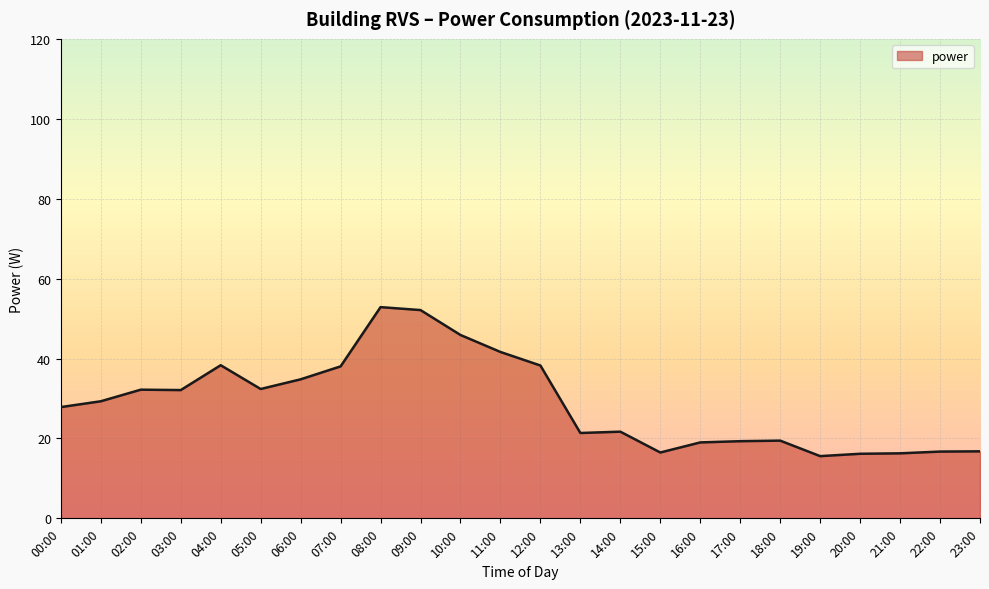

At which label does the data first exceed 29?

01:00